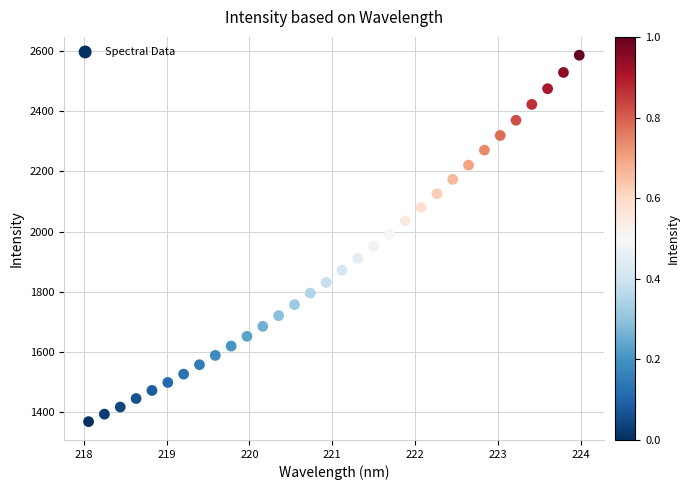

What is the range of X values (max minus min)?

5.9